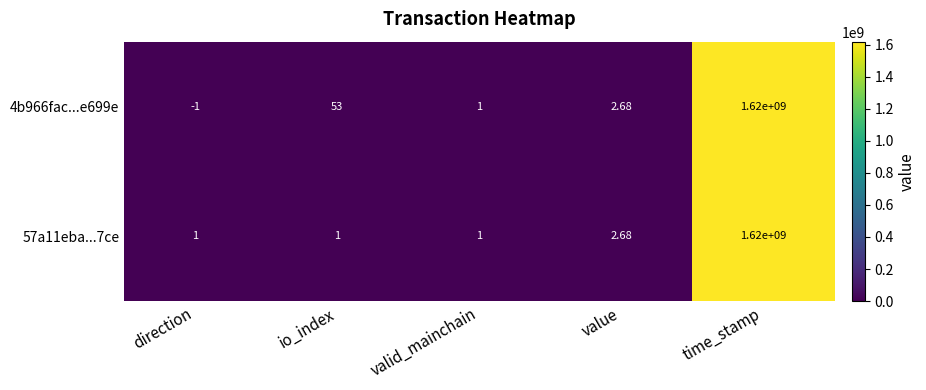

Rank the categories by 4b966fac...e699e value from lowest to highest.

direction, valid_mainchain, value, io_index, time_stamp